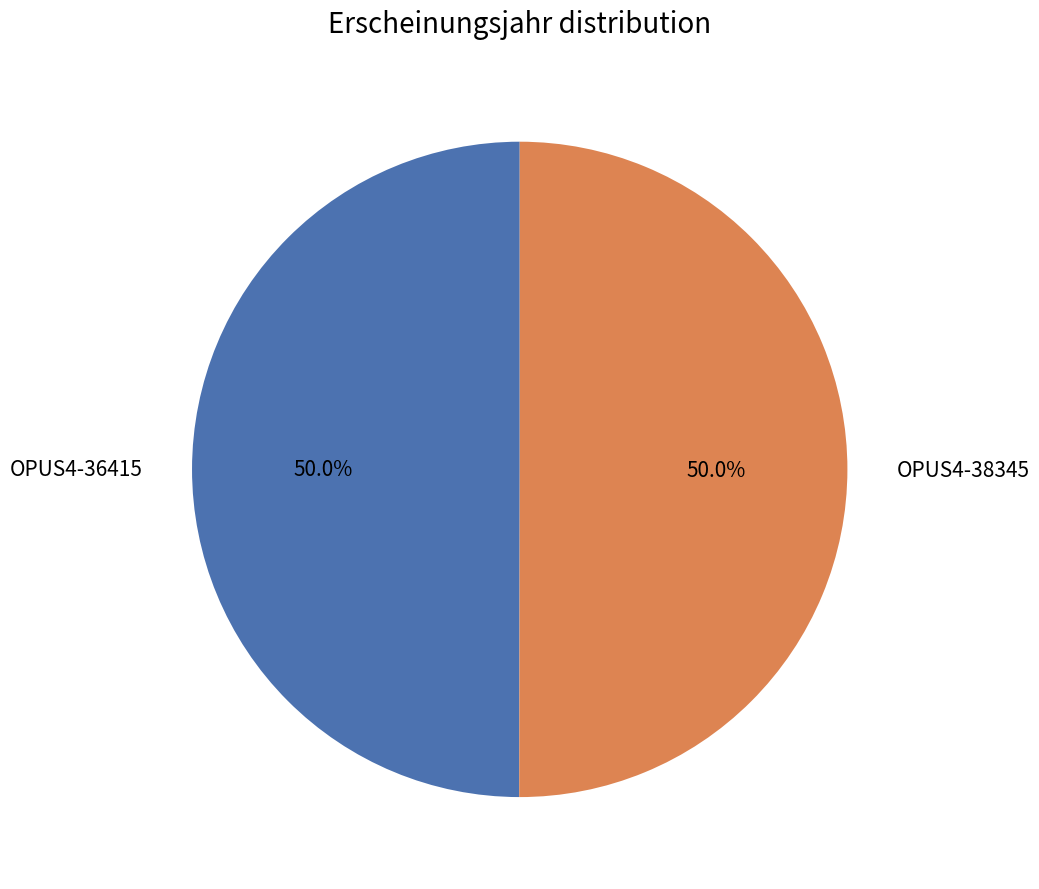

Is the sum of OPUS4-36415 and OPUS4-38345 greater than half?

Yes